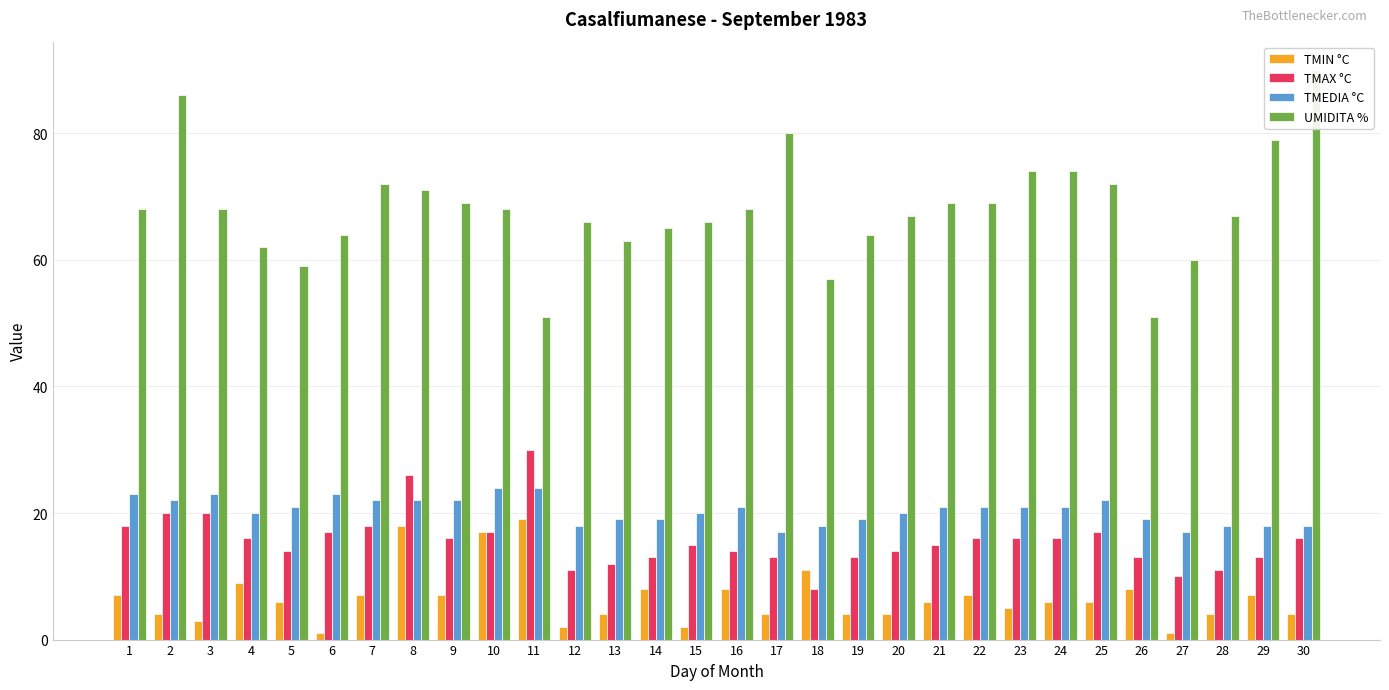

How many groups of bars are there?

30